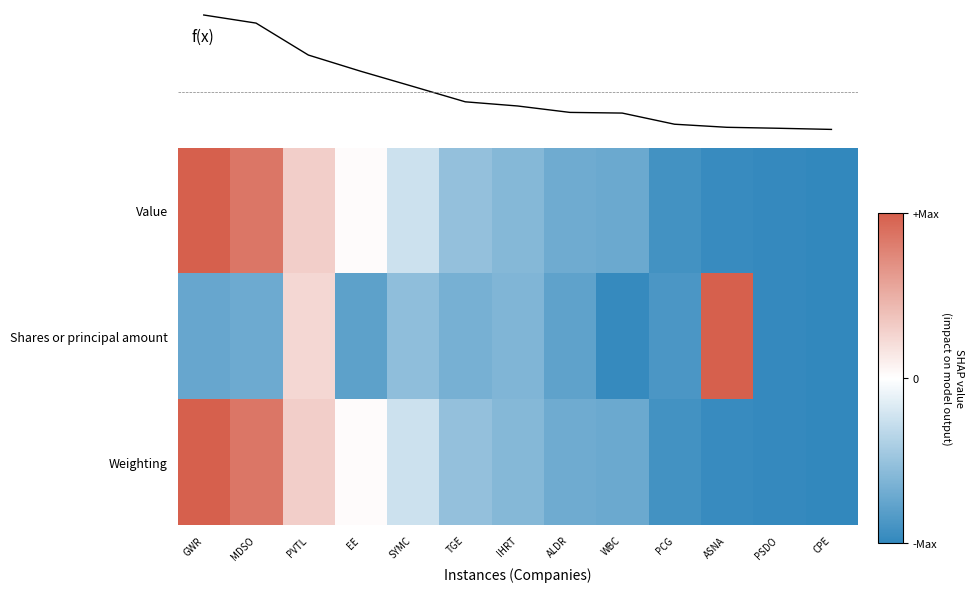

The value of Weighting at SYMC is -0.2. True or false?

True